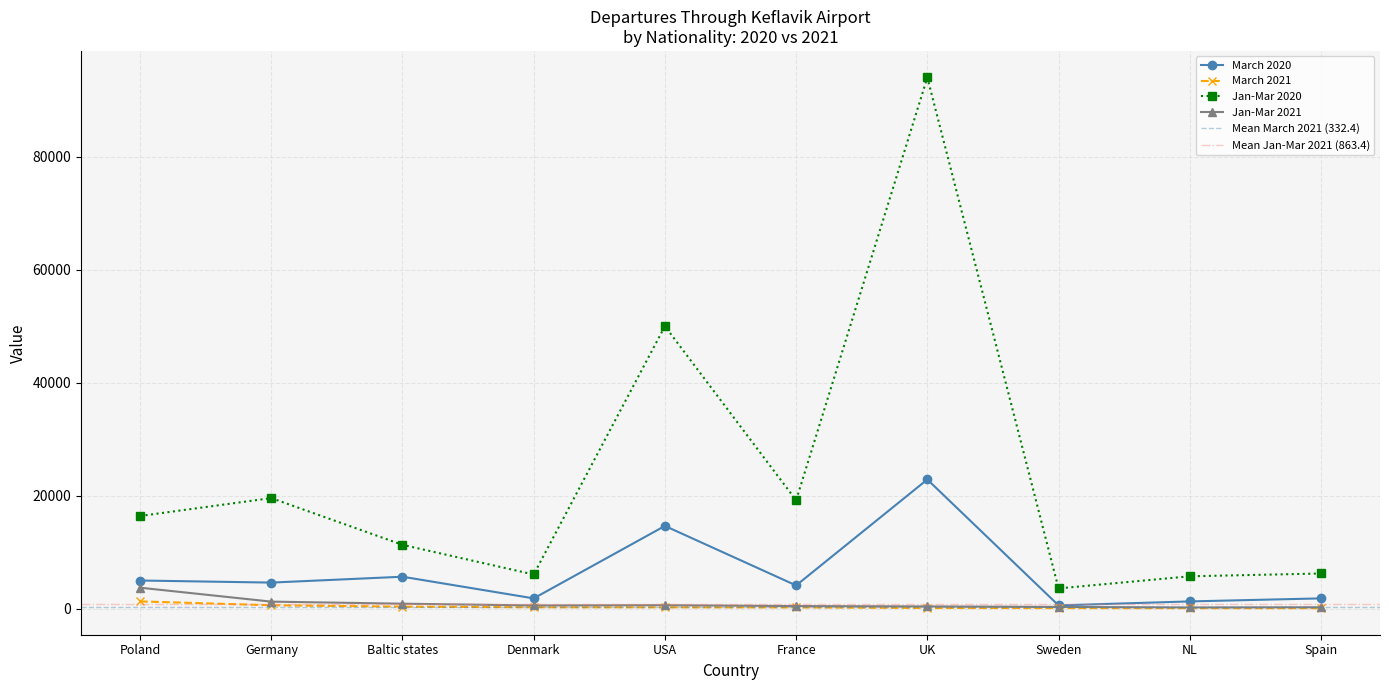

What is the maximum value shown in the chart?

94041